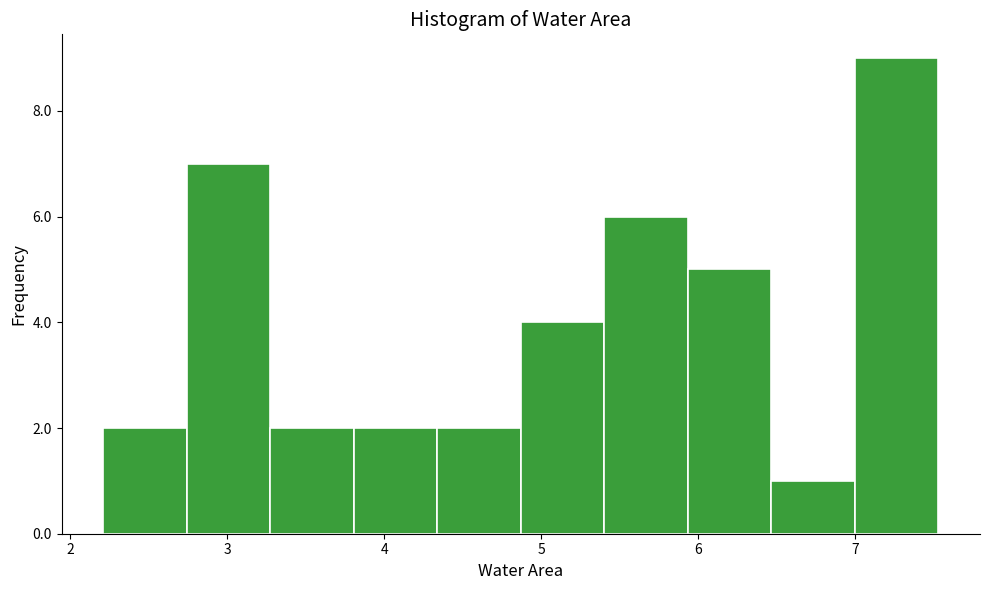

How tall is the bar that spans 5.4 to 5.9 on the x-axis? Neither the bar edges nor the heights are printed on the chart, so give them approximately, as read against the axes.

6